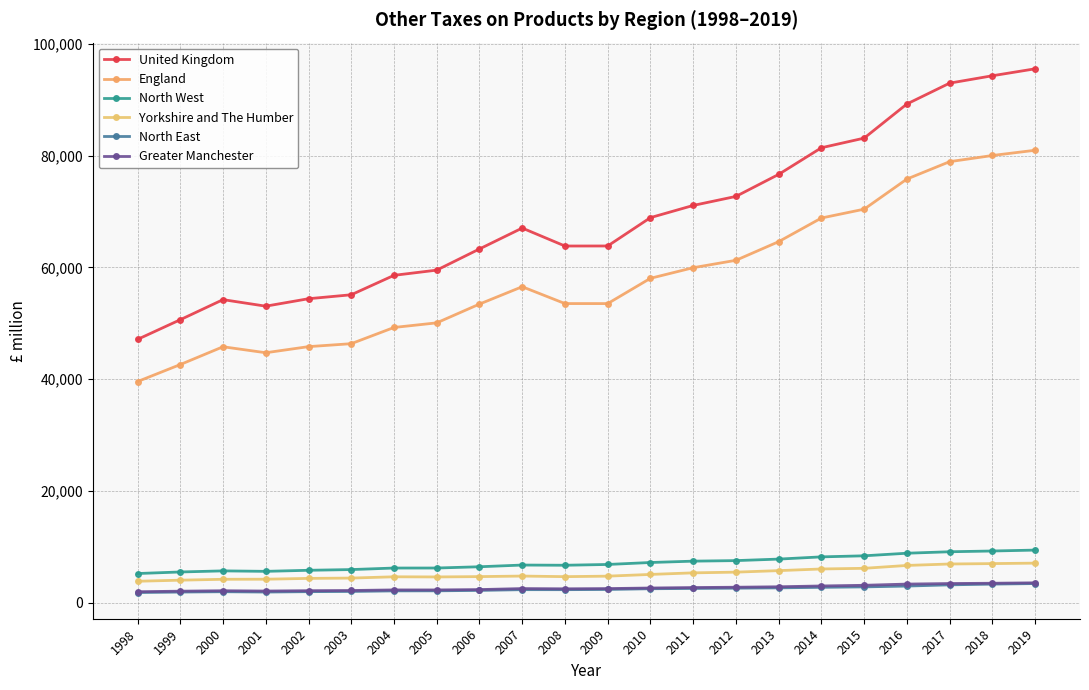

Reading left to right, transcribe all the data shown in this chart.

United Kingdom: 1998=47131	1999=50652	2000=54245	2001=53075	2002=54410	2003=55116	2004=58593	2005=59526	2006=63315	2007=67055	2008=63840	2009=63848	2010=68921	2011=71100	2012=72717	2013=76659	2014=81424	2015=83148	2016=89255	2017=92988	2018=94309	2019=95552
England: 1998=39585	1999=42628	2000=45814	2001=44743	2002=45835	2003=46364	2004=49265	2005=50091	2006=53452	2007=56557	2008=53542	2009=53539	2010=58063	2011=59960	2012=61284	2013=64621	2014=68850	2015=70434	2016=75824	2017=78936	2018=80039	2019=80976
North West: 1998=5234	1999=5511	2000=5708	2001=5624	2002=5814	2003=5942	2004=6216	2005=6219	2006=6445	2007=6751	2008=6715	2009=6855	2010=7207	2011=7449	2012=7546	2013=7816	2014=8214	2015=8405	2016=8867	2017=9130	2018=9265	2019=9427
Yorkshire and The Humber: 1998=3851	1999=4043	2000=4204	2001=4218	2002=4362	2003=4421	2004=4649	2005=4623	2006=4683	2007=4780	2008=4675	2009=4764	2010=5073	2011=5354	2012=5482	2013=5753	2014=6049	2015=6167	2016=6681	2017=6939	2018=7011	2019=7094
North East: 1998=1831	1999=1918	2000=1978	2001=1919	2002=1989	2003=2027	2004=2127	2005=2140	2006=2214	2007=2345	2008=2343	2009=2382	2010=2513	2011=2561	2012=2613	2013=2669	2014=2765	2015=2843	2016=2990	2017=3208	2018=3341	2019=3439
Greater Manchester: 1998=1979	1999=2075	2000=2152	2001=2099	2002=2161	2003=2197	2004=2300	2005=2296	2006=2363	2007=2540	2008=2498	2009=2540	2010=2642	2011=2726	2012=2782	2013=2864	2014=3009	2015=3128	2016=3345	2017=3443	2018=3495	2019=3571